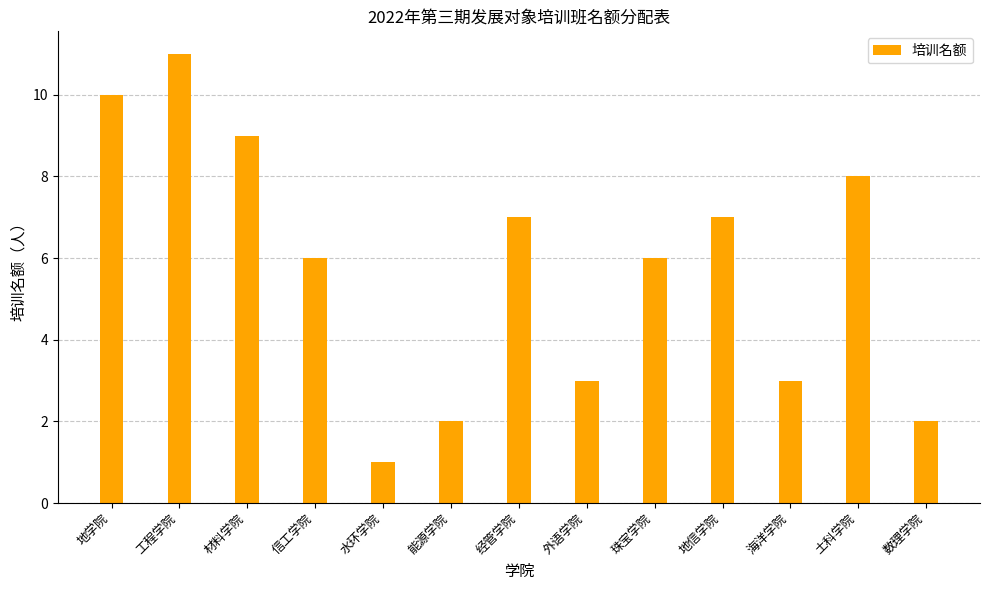

Does the chart contain stacked bars?

No